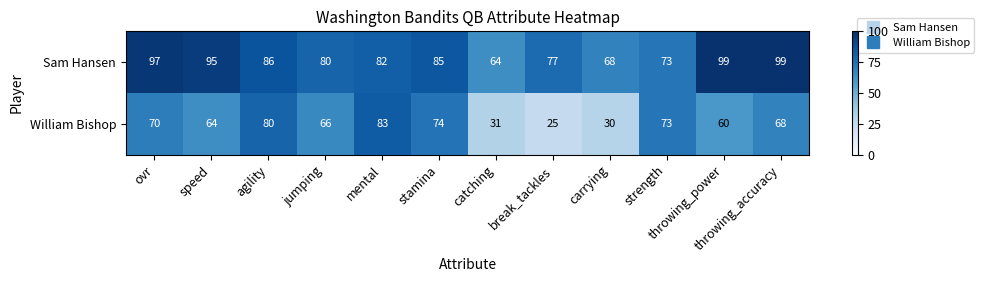

Which label corresponds to the smallest value in the chart?

break_tackles